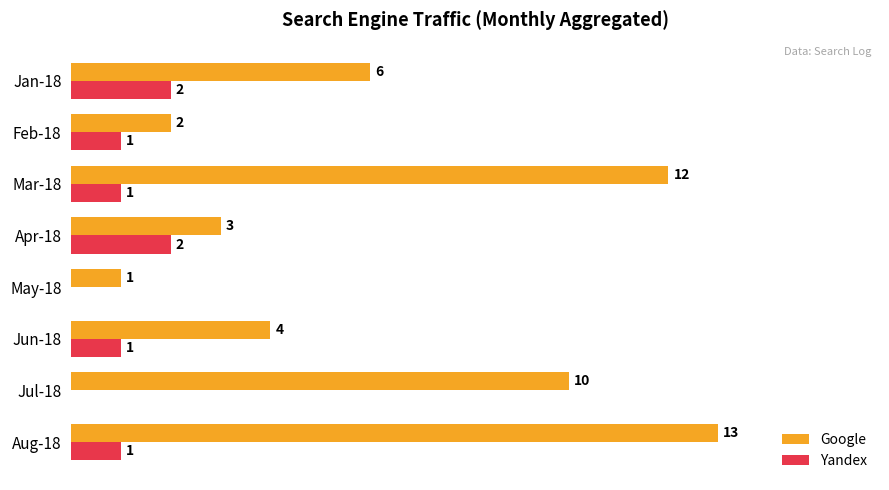

Where is Google nearest to the value 7?

Jan-18